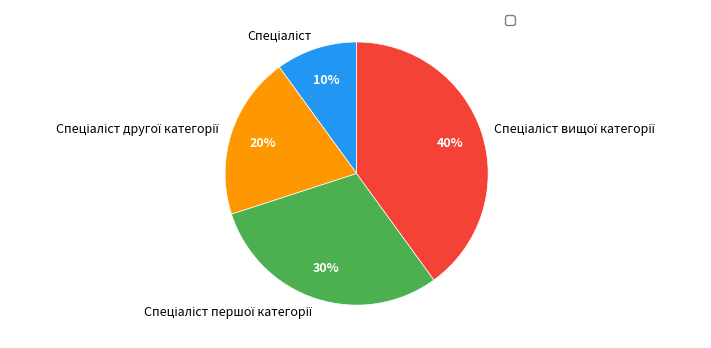

To the nearest percent, what is the average slice percentage?

25%